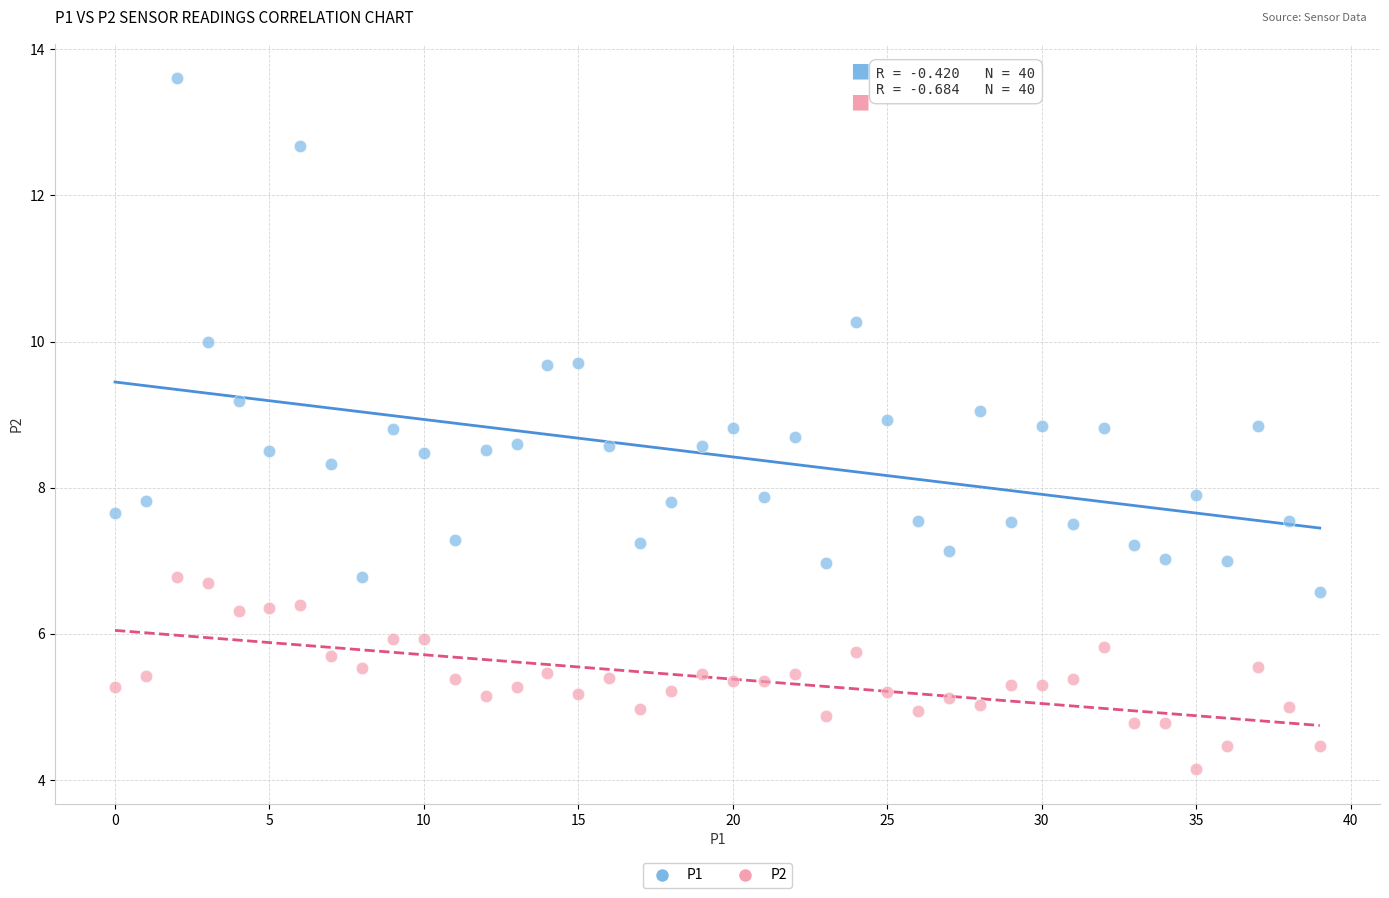

What are all the series names shown in the legend?

P1, P2